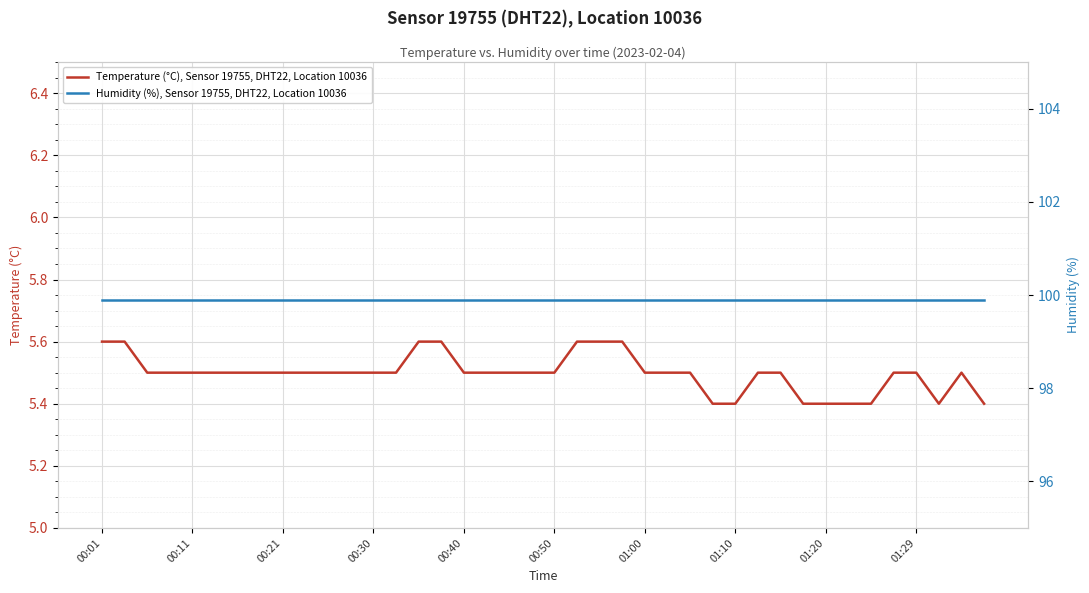

The Temperature (°C), Sensor 19755, DHT22, Location 10036 series shows 3.6 at 00:21. True or false?

False